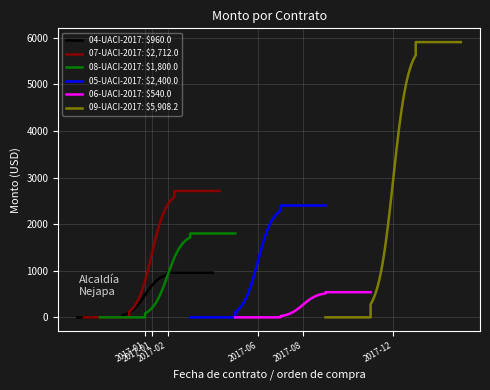

How many 07-UACI-2017 values are between 0 and 2712?

2